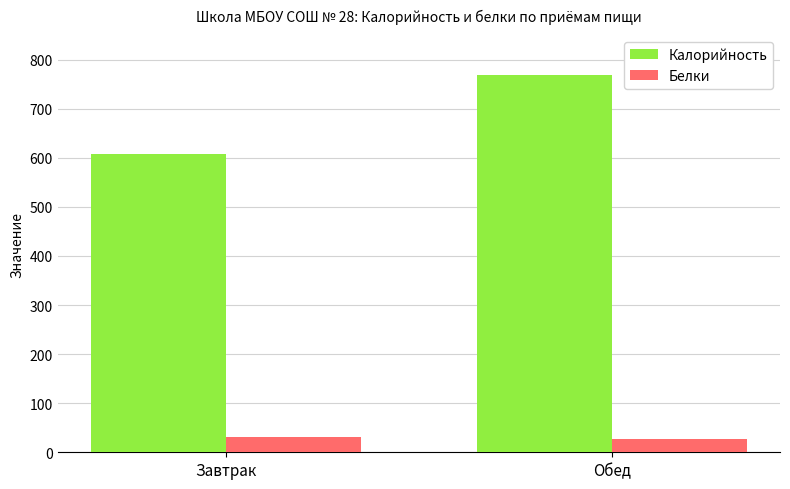

The Калорийность series shows 608.5 at Завтрак. True or false?

True